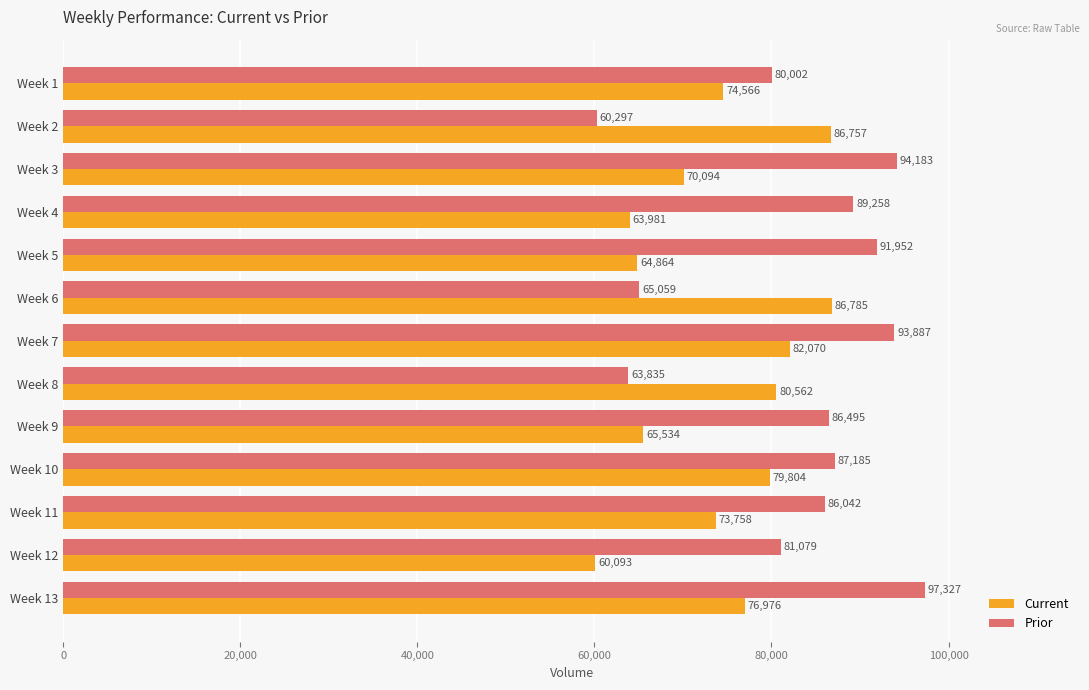

Count the number of data series in this chart.

2